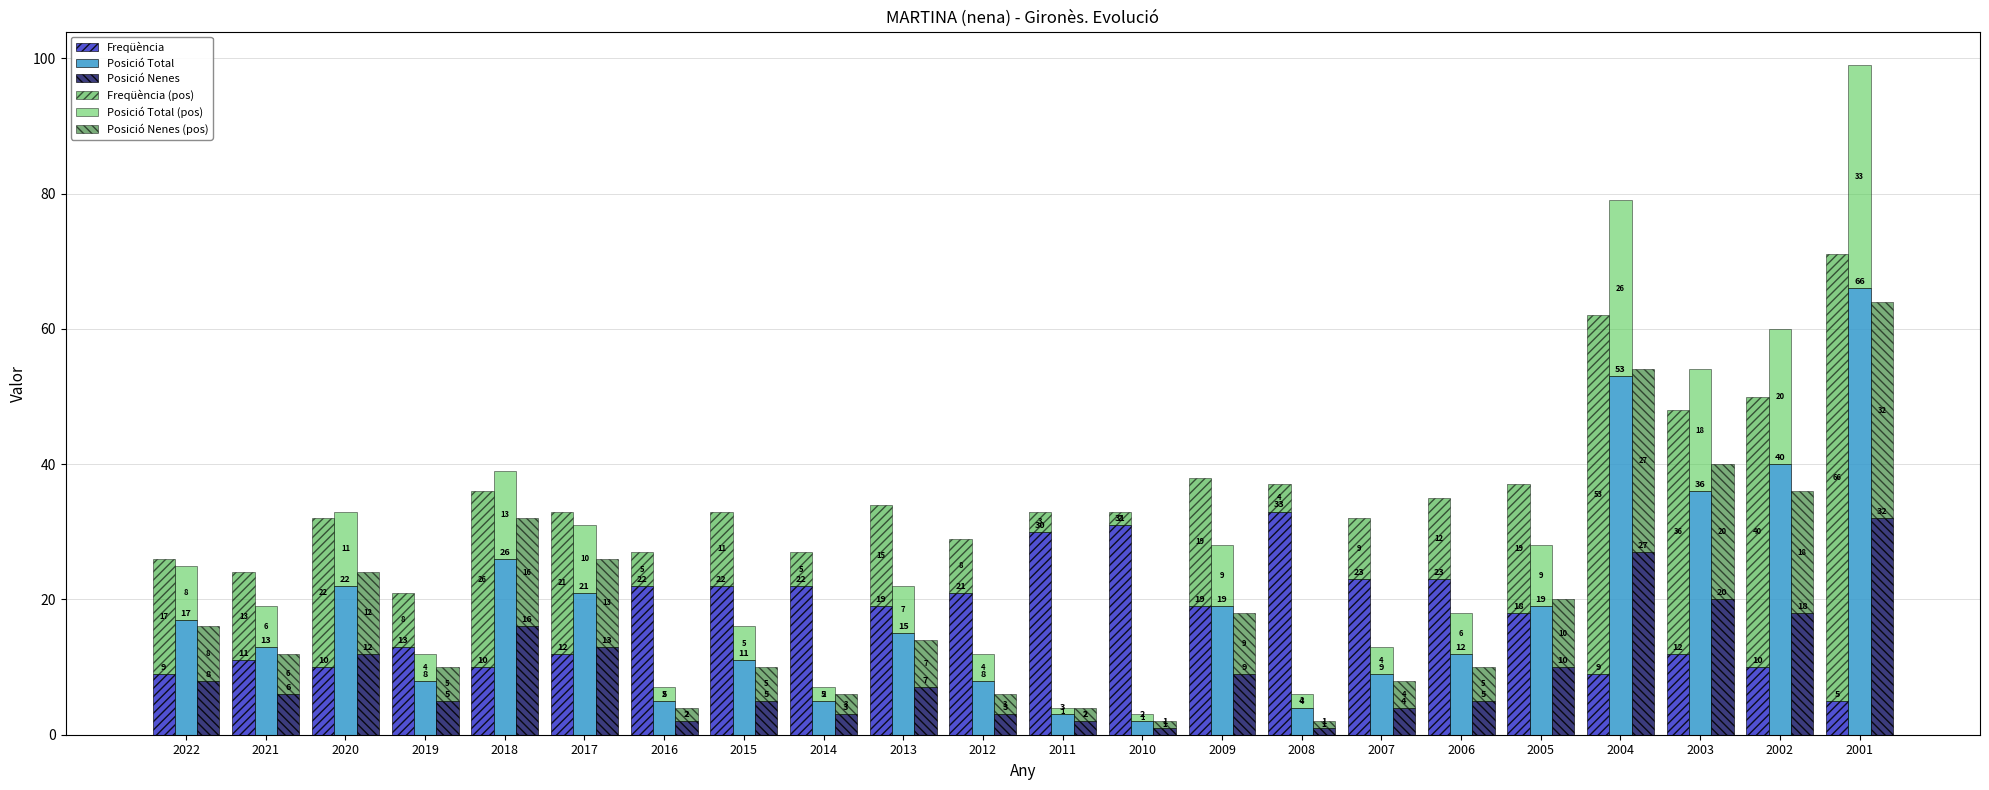

Which has a higher value, 2012 or 2019?

2012